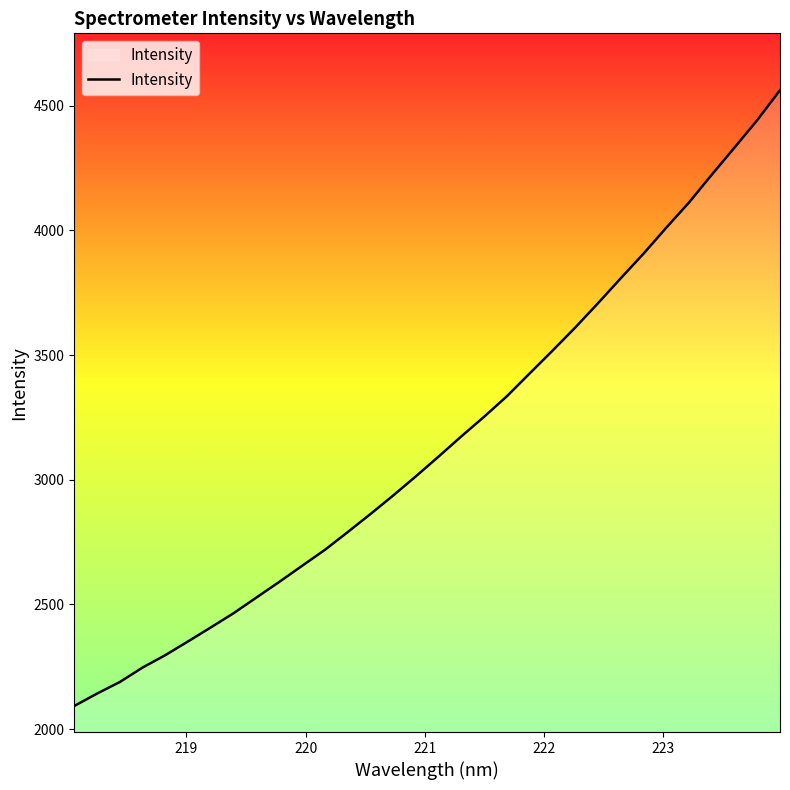

What is the smallest value displayed?

2092.5